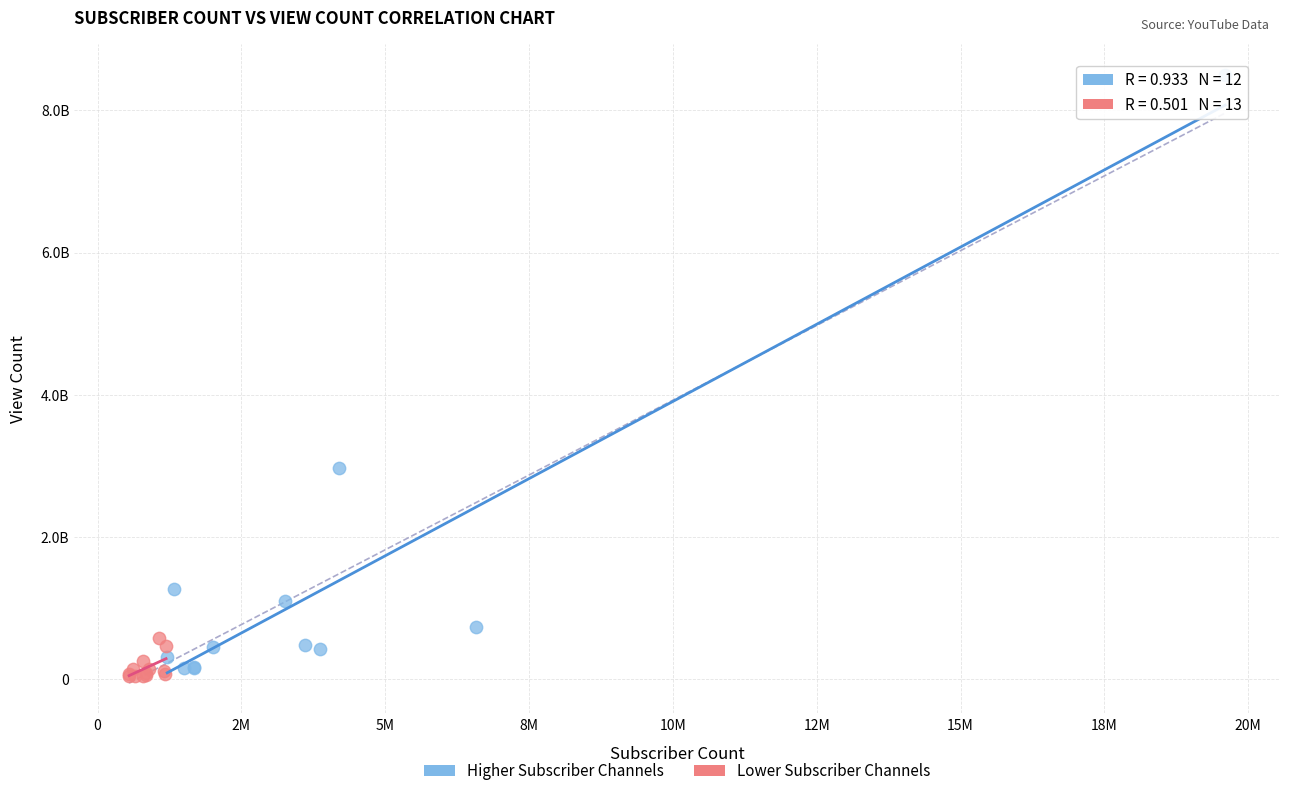

Which series contains the highest Y value?

Higher Subscriber Channels